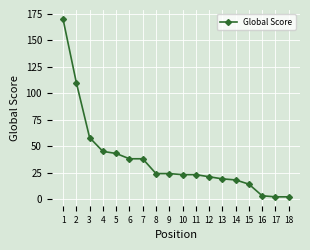

The value at 8 is 11. True or false?

False